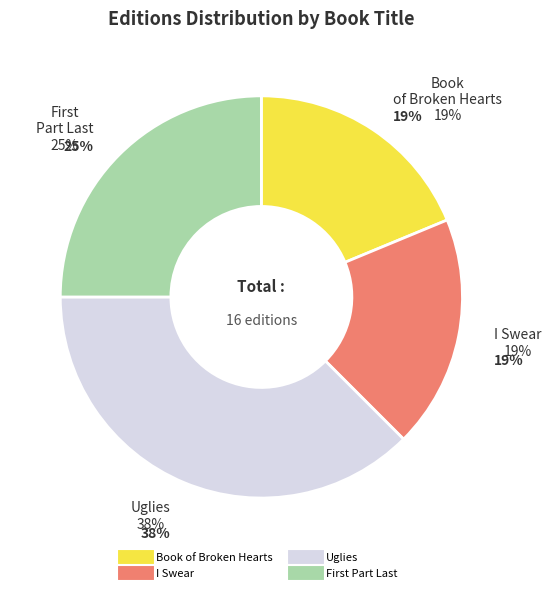

Is it true that Uglies is 27% of the pie?

False